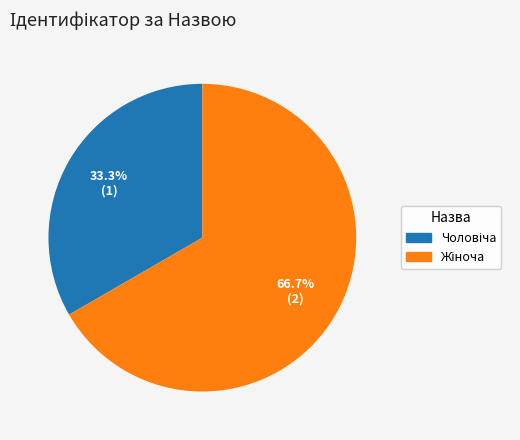

Does any single category account for the majority?

Yes